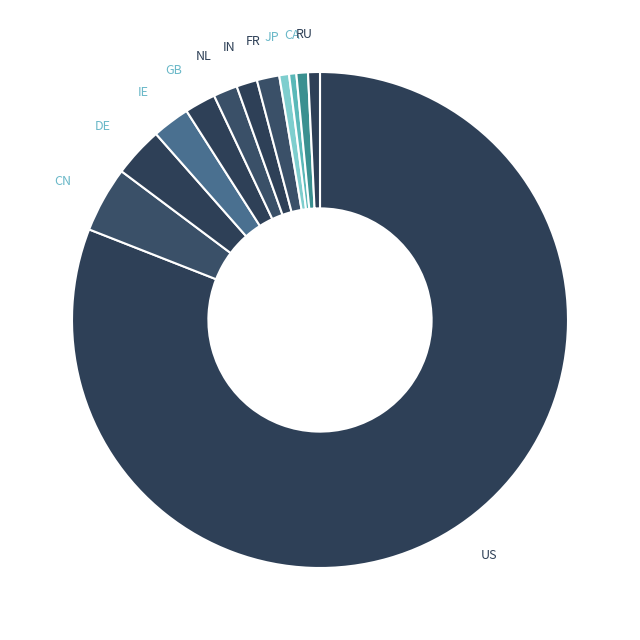

To the nearest percent, what is the average slice percentage?

8%